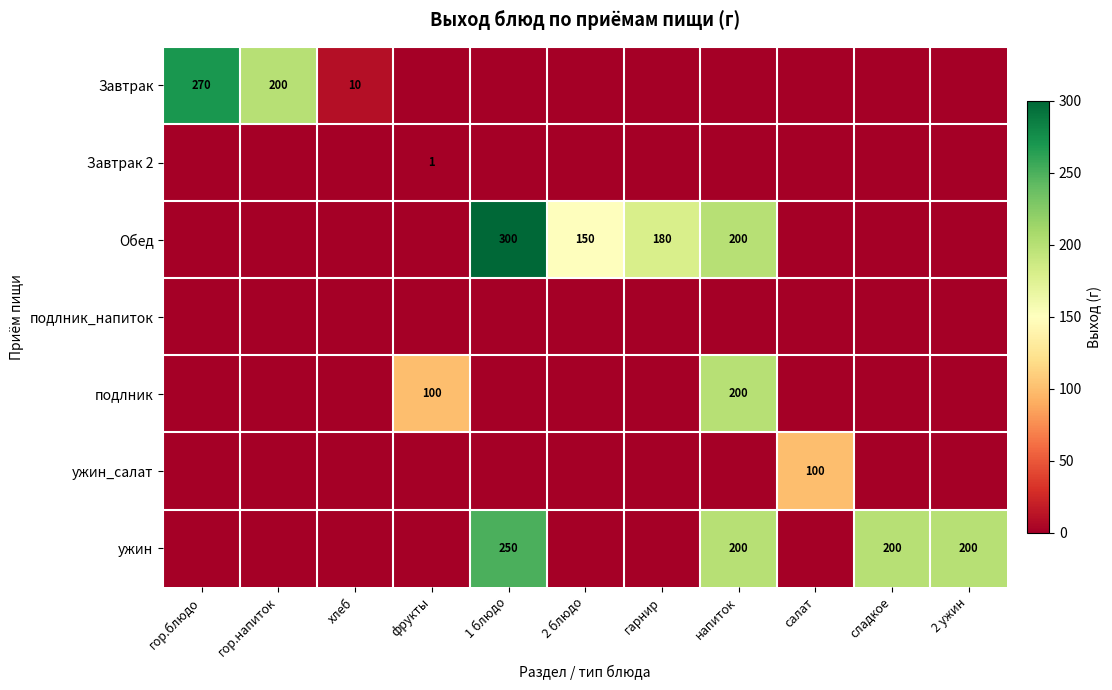

The value of Завтрак at салат is 0. True or false?

True